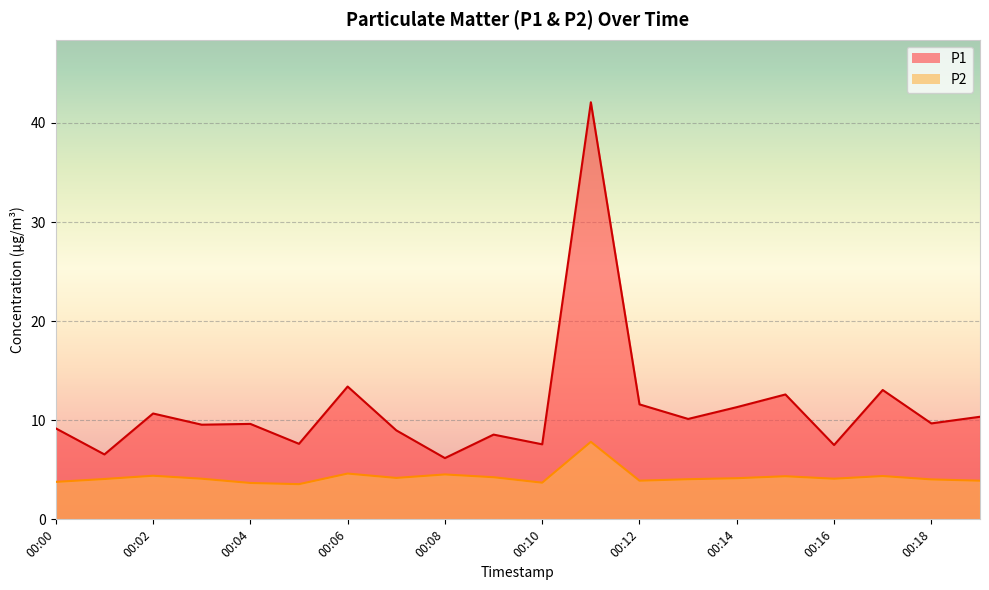

What value does the P1 series have at 00:03?

9.6